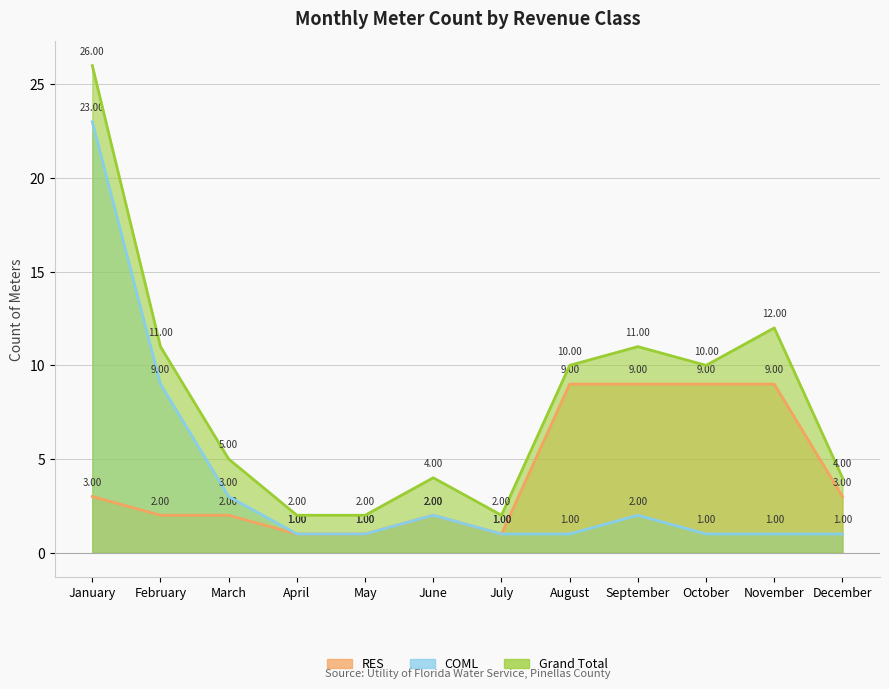

At which category is the sum across all series the highest?

January